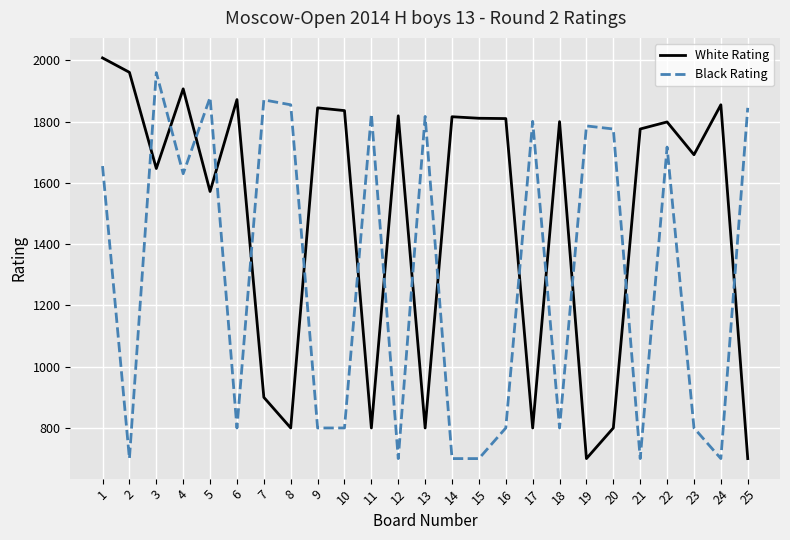

Between 6 and 12, which series saw the biggest shift?

Black Rating